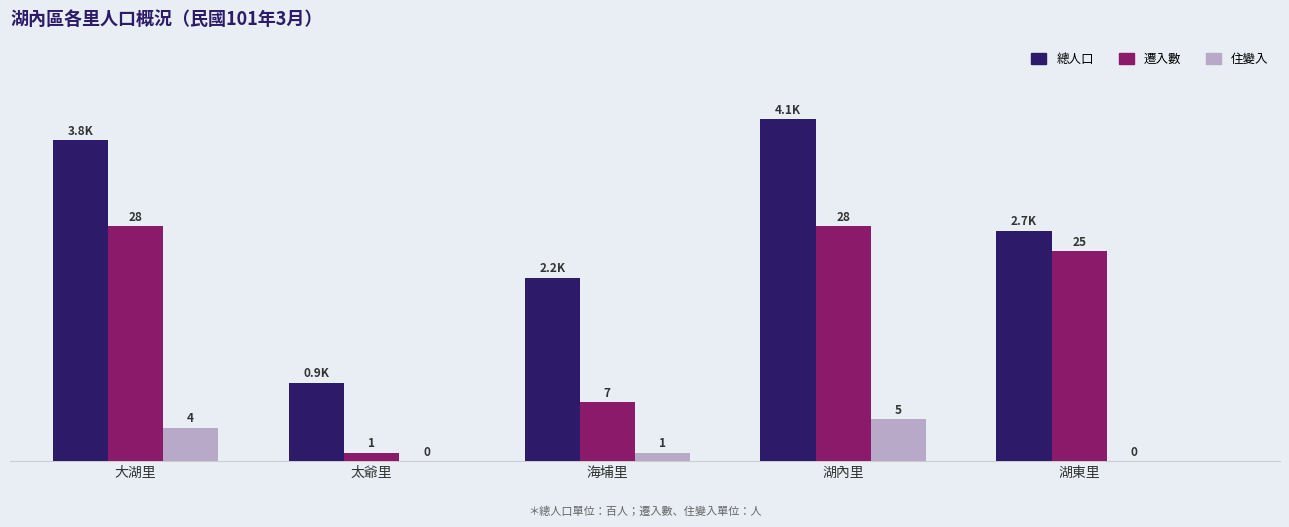

At which label does 住變入 first exceed 1?

大湖里